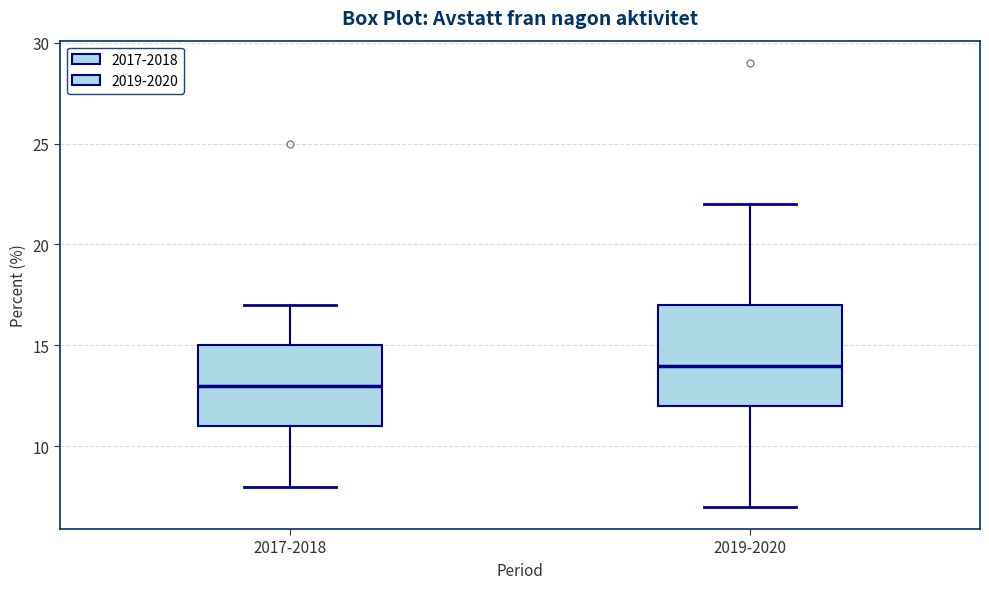

Reading left to right, read every box against the y-axis: the position of its median line, the range the box covers, and the ends of its whiskers. The values are not printed on the chart, so give them approximately, as read against the axis.

2017-2018: median 13, box 11 to 15, whiskers 8 to 17
2019-2020: median 14, box 12 to 17, whiskers 7 to 22